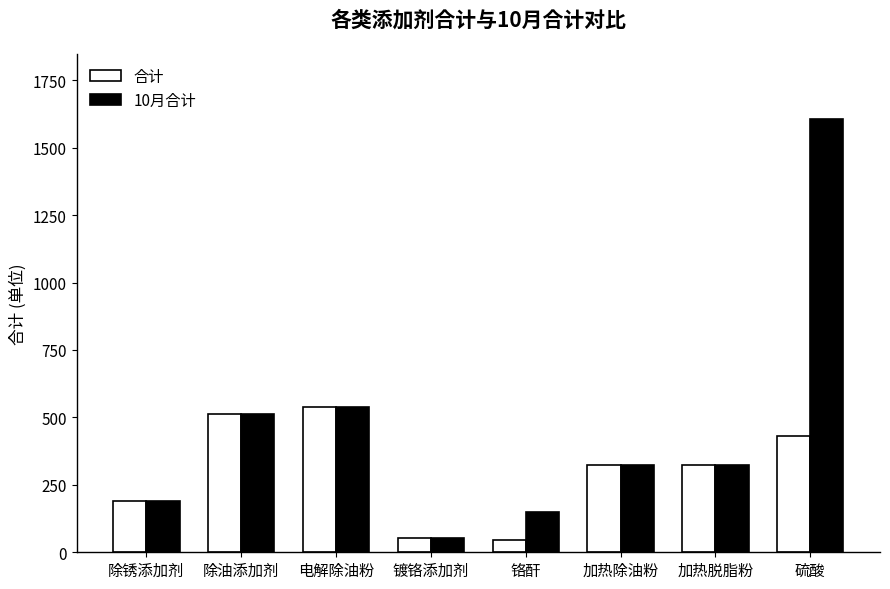

Rank the series by their average value, from highest to lowest.

10月合计, 合计